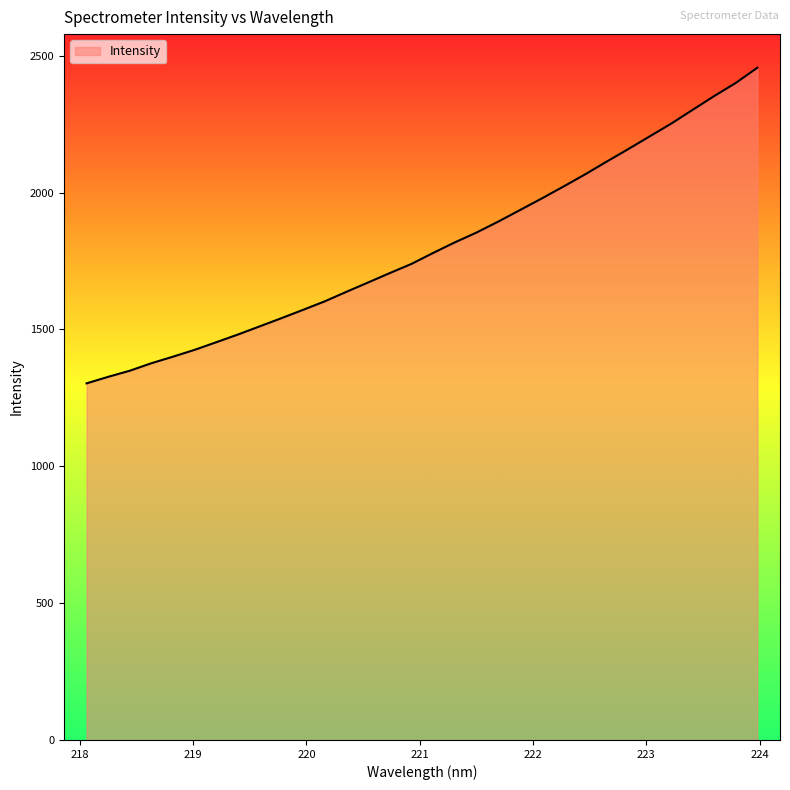

What is the smallest value displayed?

1303.0